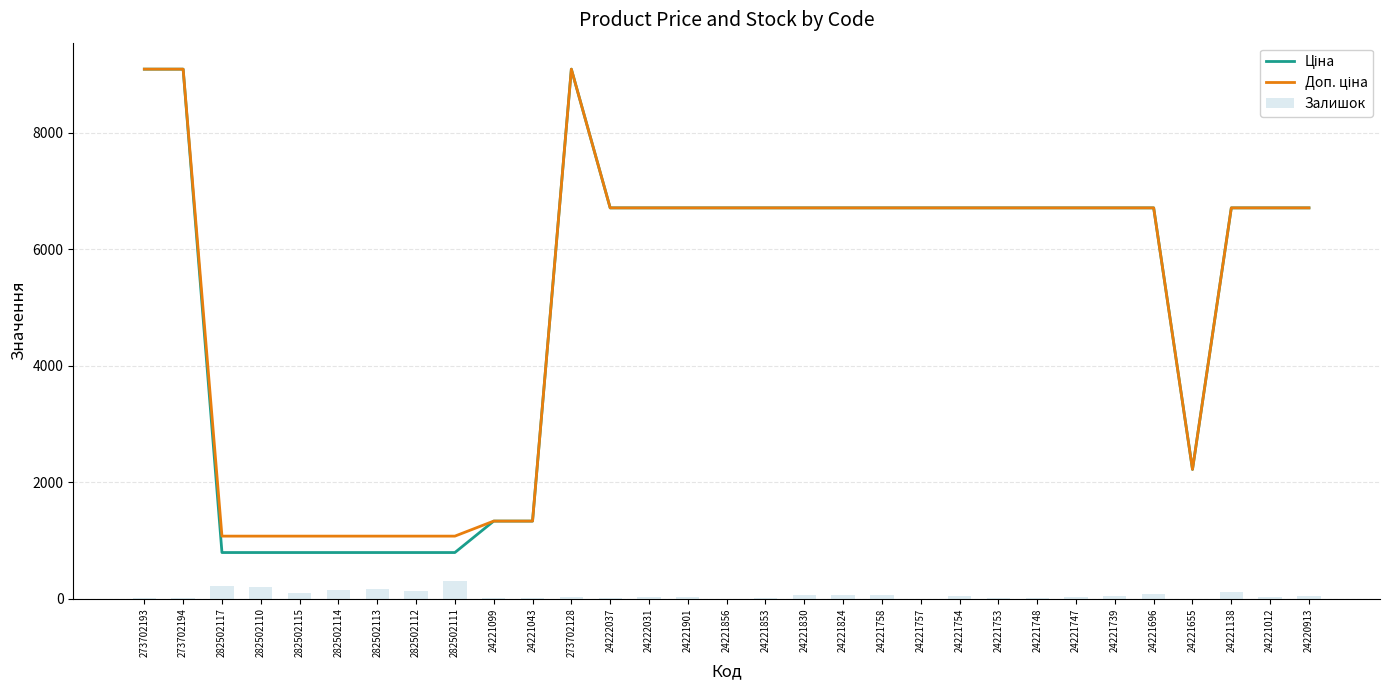

What is the label of the 11th bar from the left?

24221043